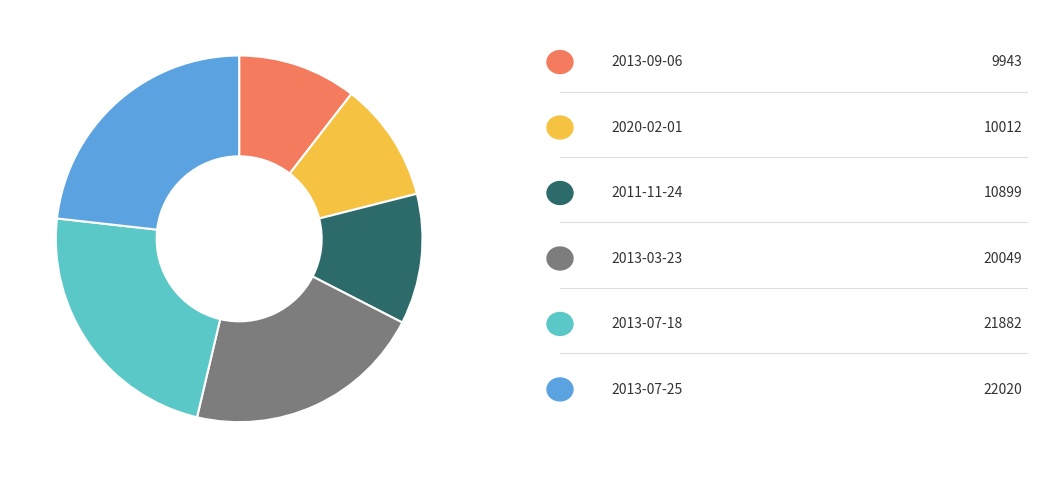

Is there any slice that represents more than half of the pie?

No